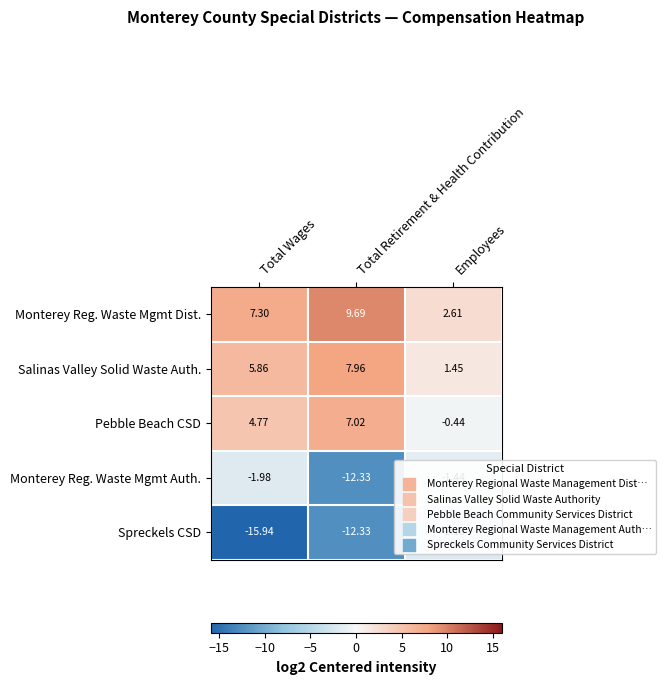

Which series has the largest range (max minus min)?

Spreckels CSD